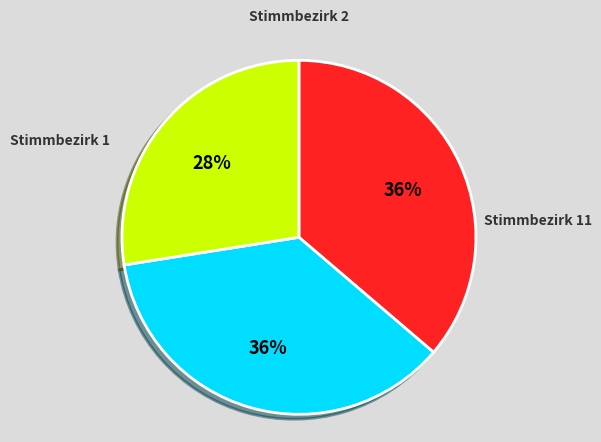

To the nearest percent, what is the average slice percentage?

33%